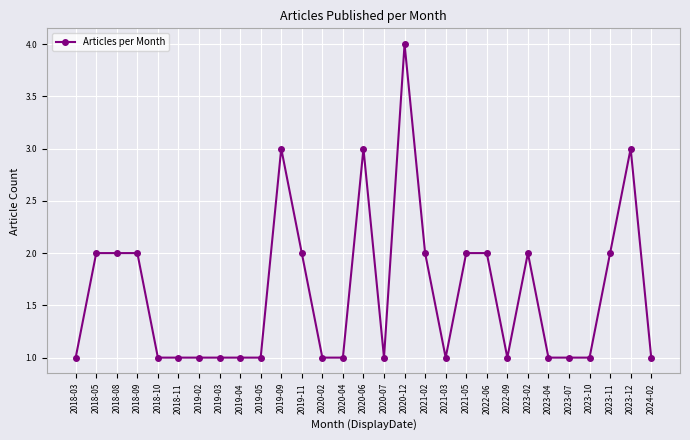

What is the ratio of the value at 2019-03 to the value at 2019-04?

1.0